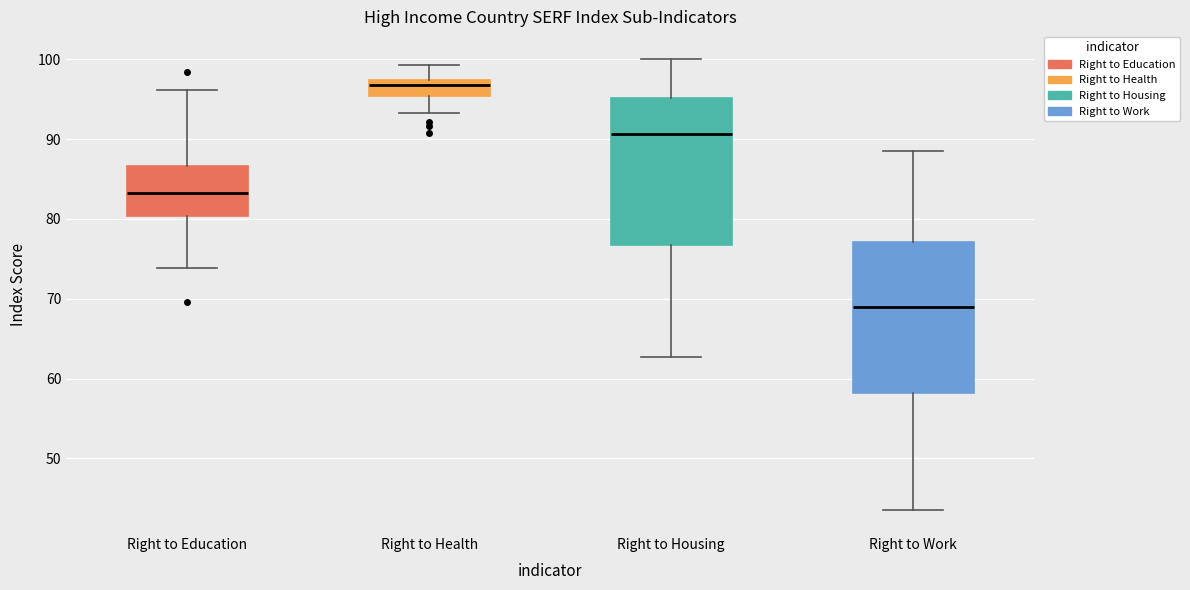

Reading left to right, read every box against the y-axis: the position of its median line, the range the box covers, and the ends of its whiskers. The values are not printed on the chart, so give them approximately, as read against the axis.

Right to Education: median 83, box 80 to 87, whiskers 74 to 96
Right to Health: median 97 (just below the box's upper edge), box 95 to 97, whiskers 93 to 99
Right to Housing: median 91, box 77 to 95, whiskers 63 to 100
Right to Work: median 69, box 58 to 77, whiskers 43 to 89